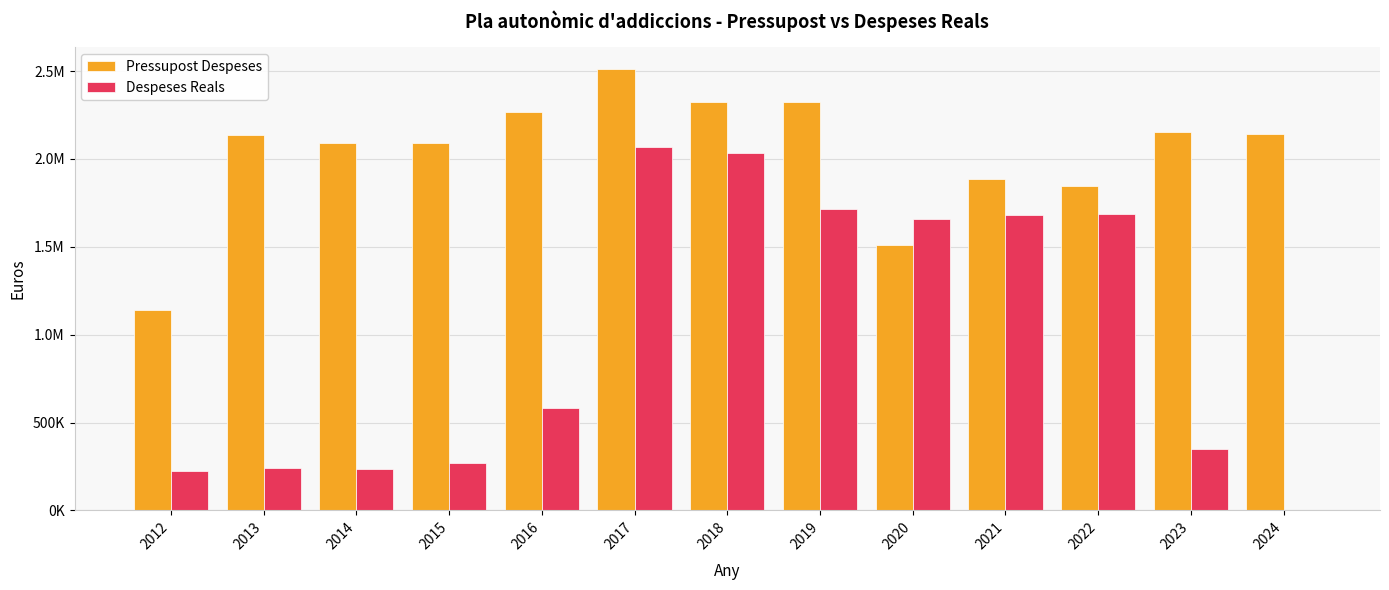

Does the chart contain stacked bars?

No